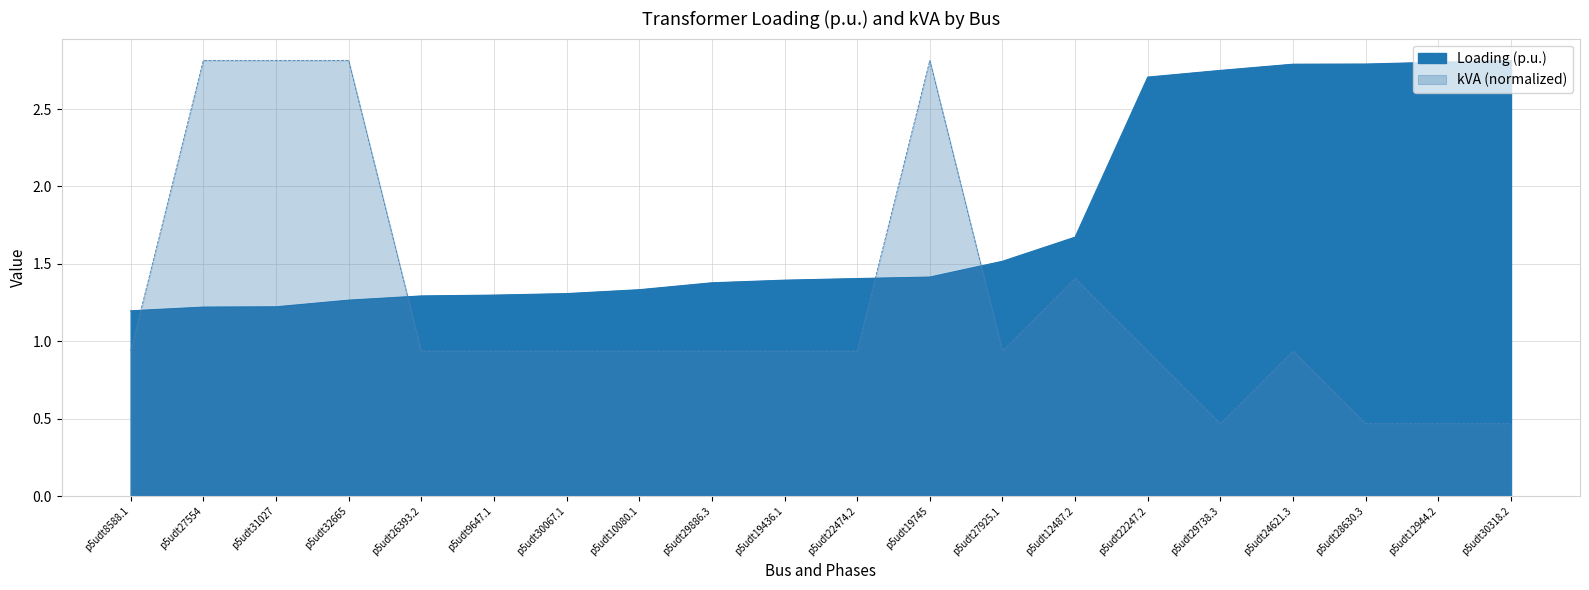

After their last crossing, which series has the higher values: kVA or Loading (p.u.)?

Loading (p.u.)